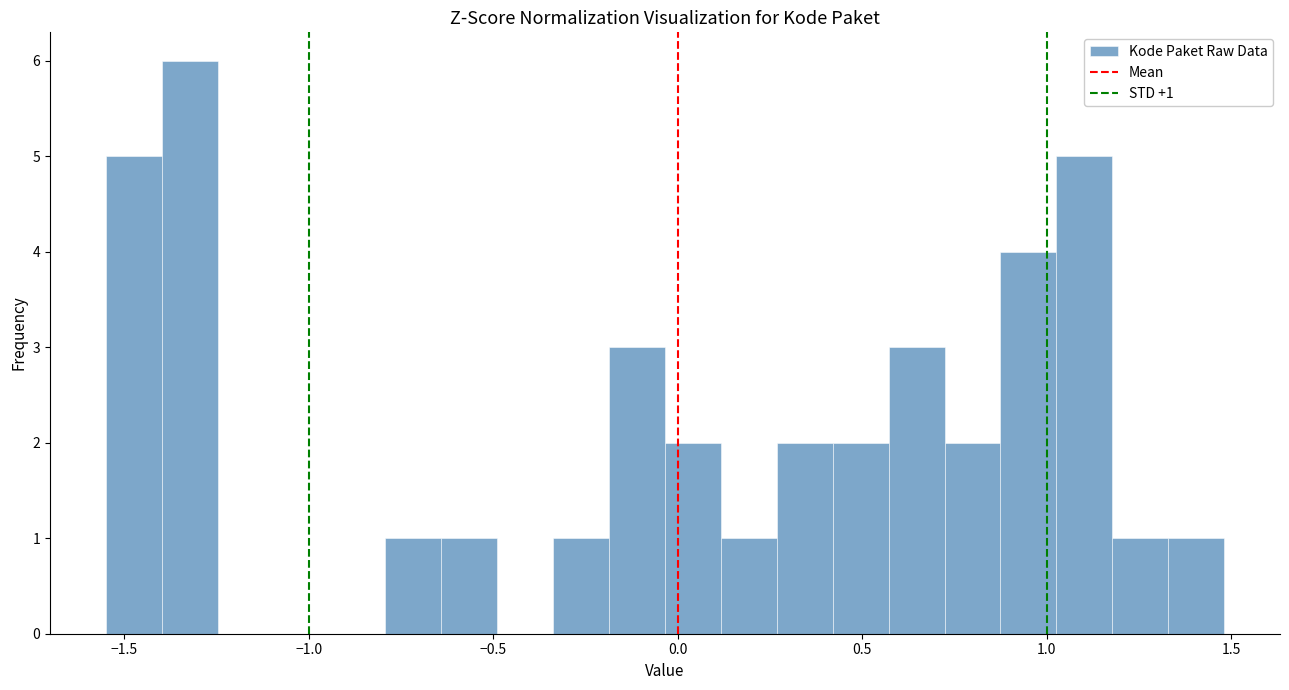

Around what value on the x-axis is the tallest bar? Give the approximate position of its centre, as read against the axis.

-1.30